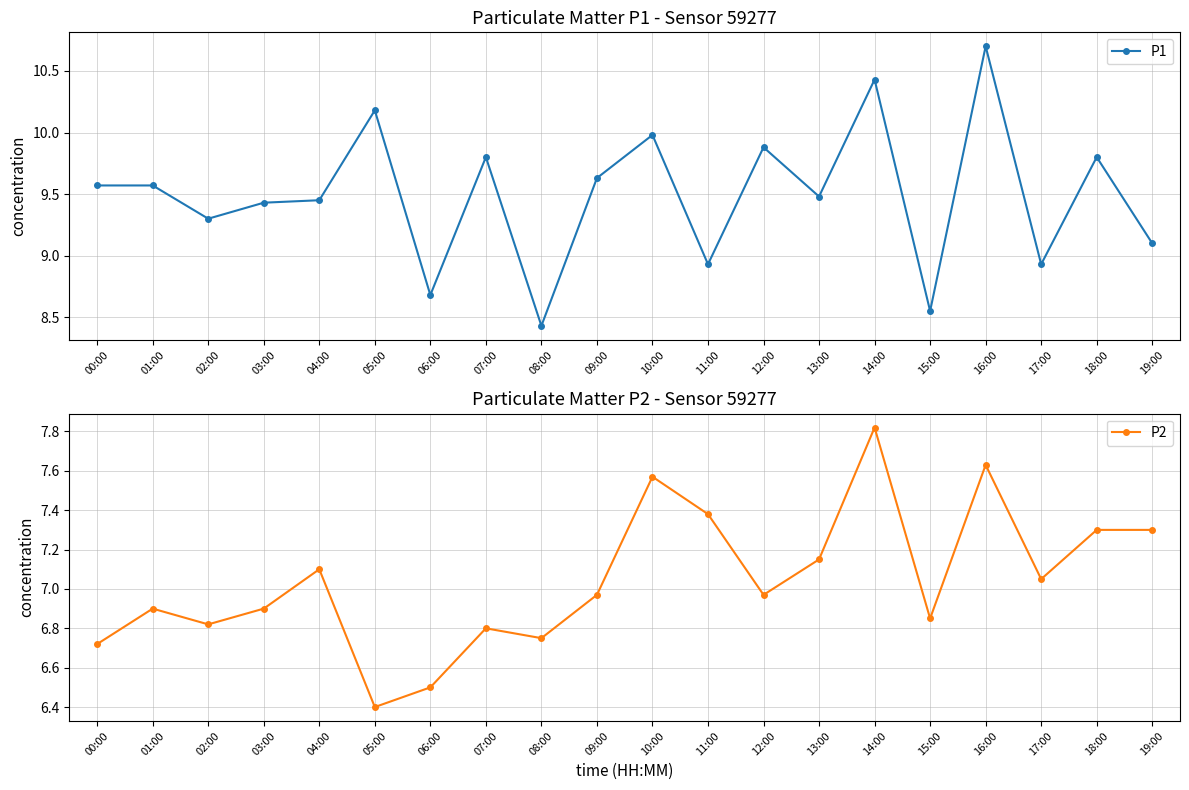

Rank the categories by P2 value from highest to lowest.

14:00, 16:00, 10:00, 11:00, 18:00, 19:00, 13:00, 04:00, 17:00, 09:00, 12:00, 01:00, 03:00, 15:00, 02:00, 07:00, 08:00, 00:00, 06:00, 05:00